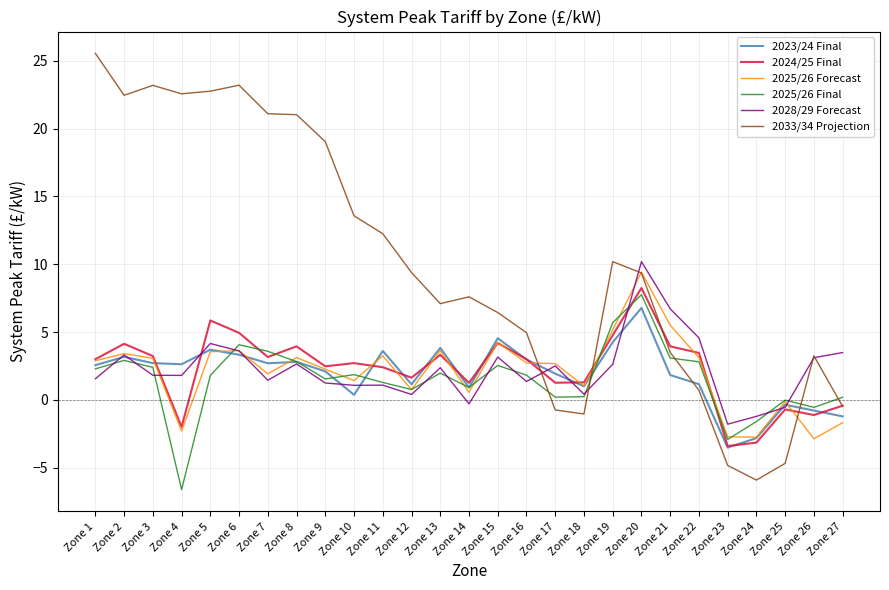

The value of 2024/25 Final at Zone 7 is 3.2. True or false?

True